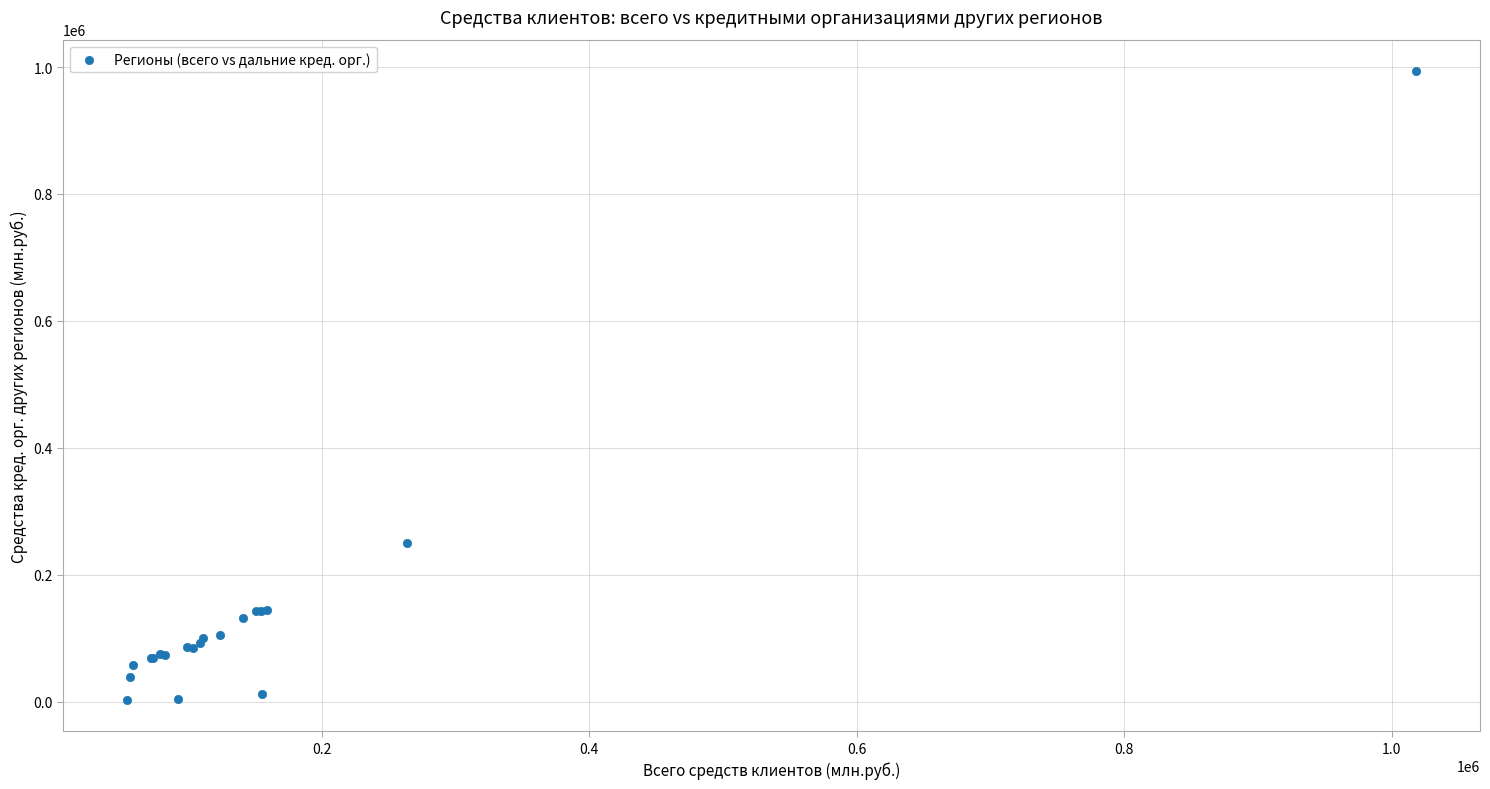

What Y value in the scatter plot is closest to 498241?

249313